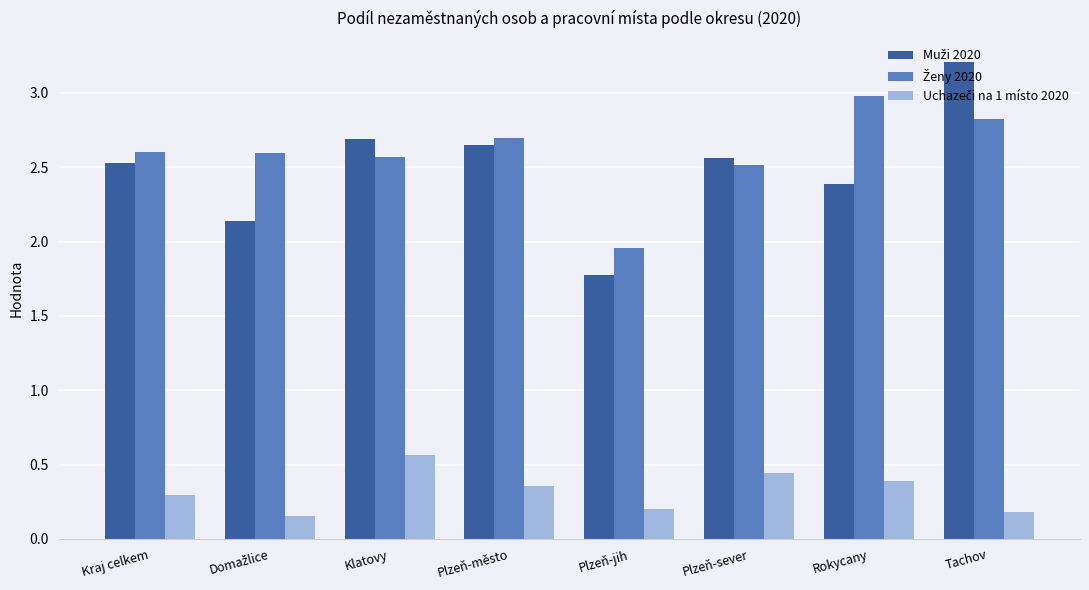

What position from the right is Plzeň-sever?

3